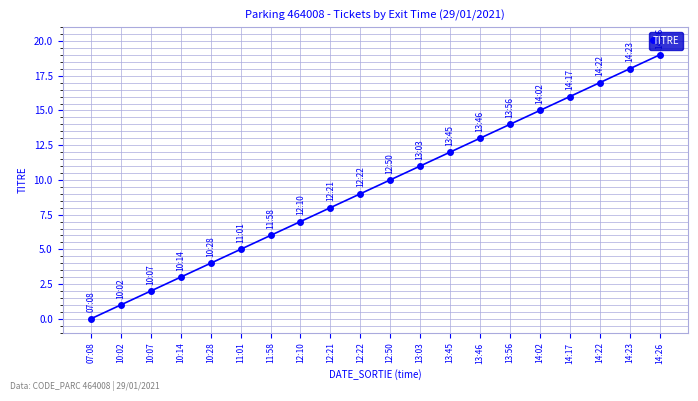

How many lines are shown in the chart?

1